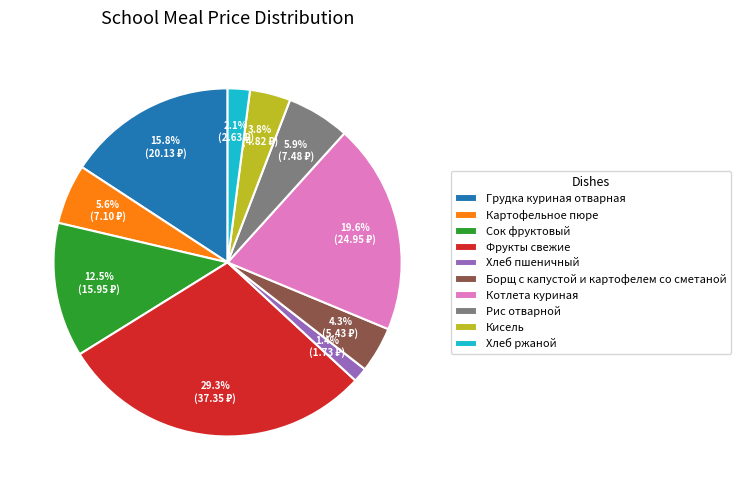

Which category has the biggest portion of the pie?

Фрукты свежие